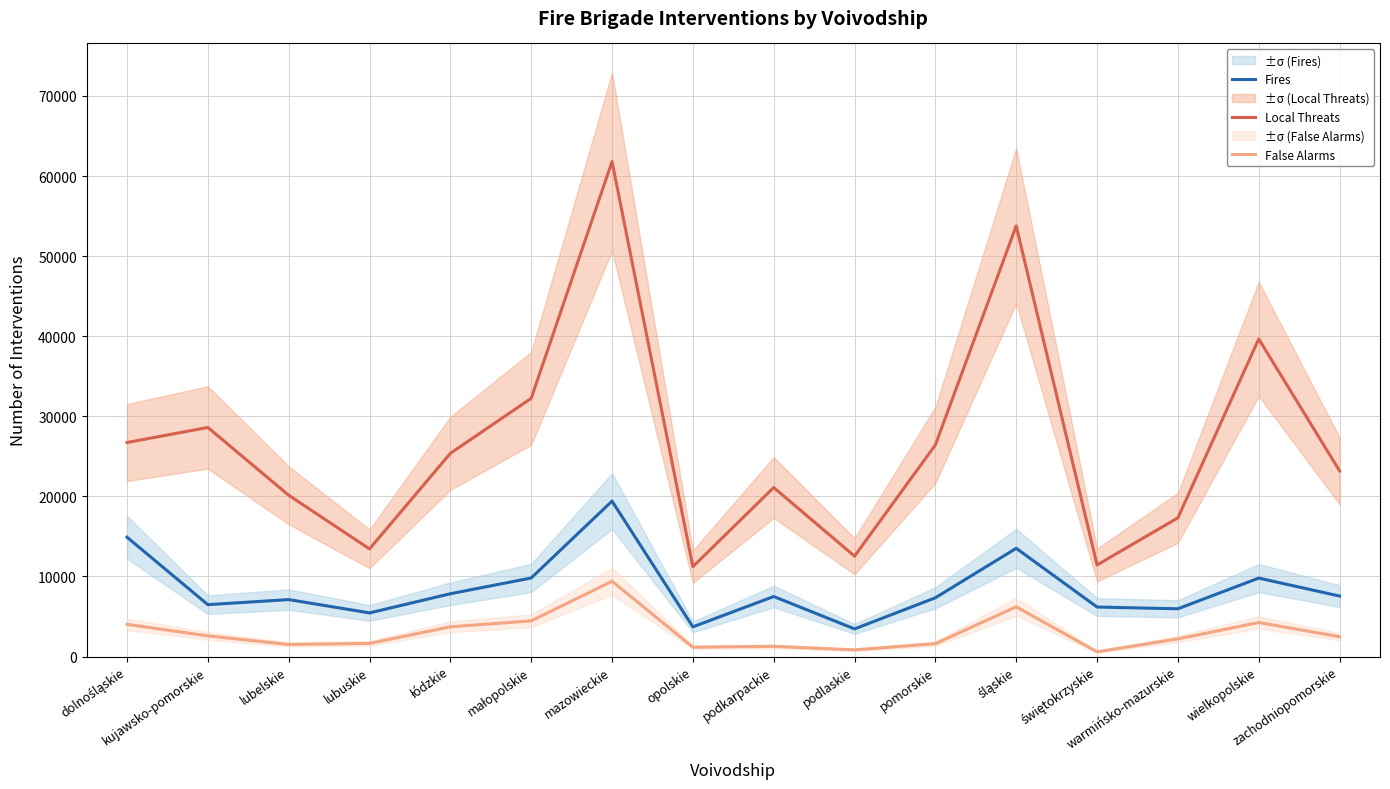

Is it true that Fires equals 6179 at świętokrzyskie?

True